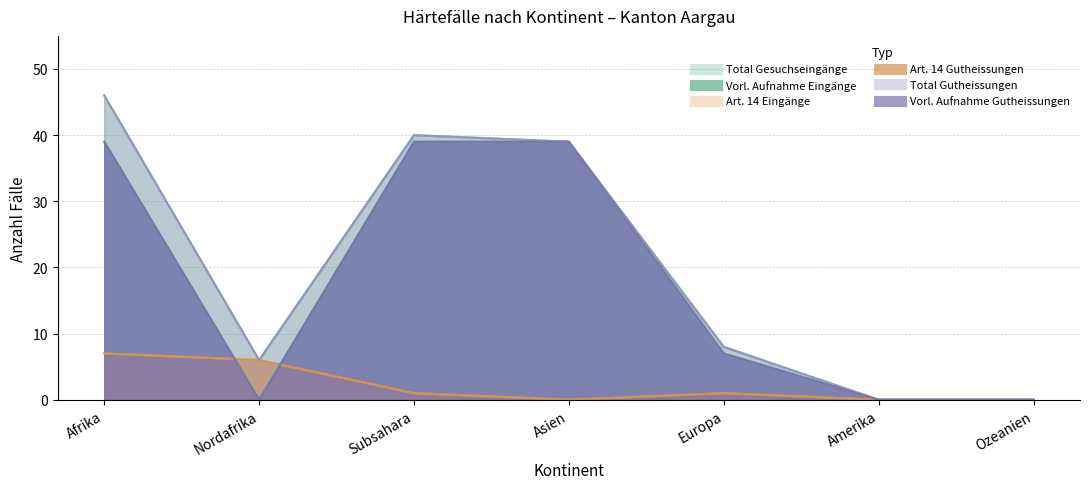

Which series has the largest range (max minus min)?

Total Gesuchseingaenge